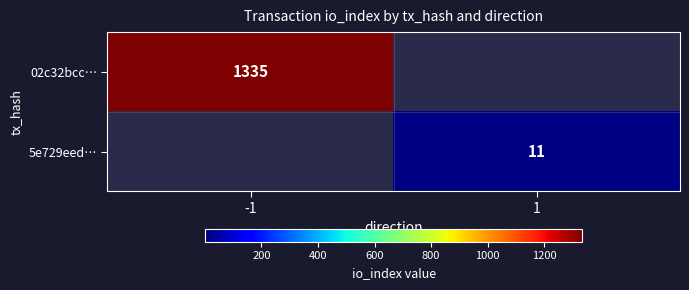

The 02c32bcc… series shows 575 at -1. True or false?

False